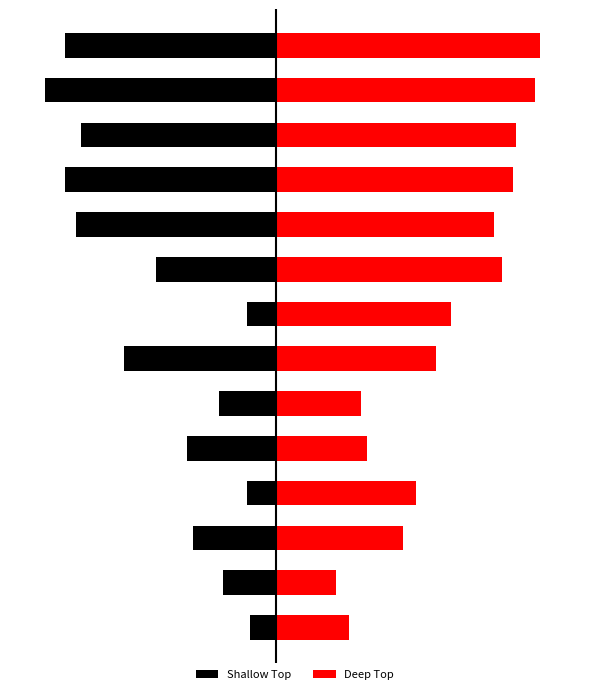

What are all the series names shown in the legend?

Shallow Top, Deep Top